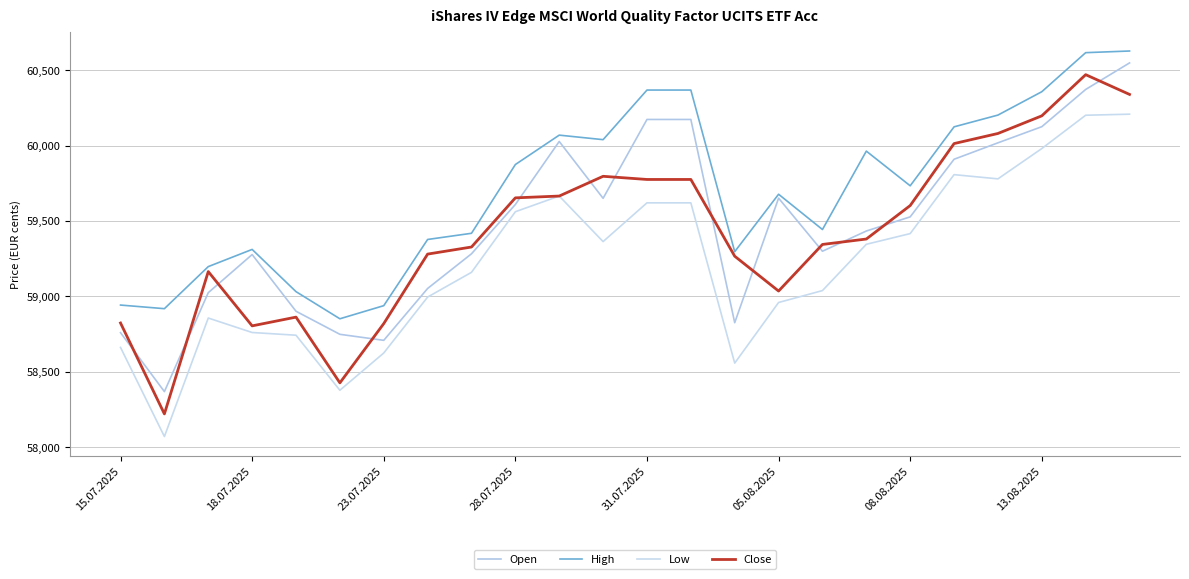

Does the chart display data point markers on the line(s)?

No